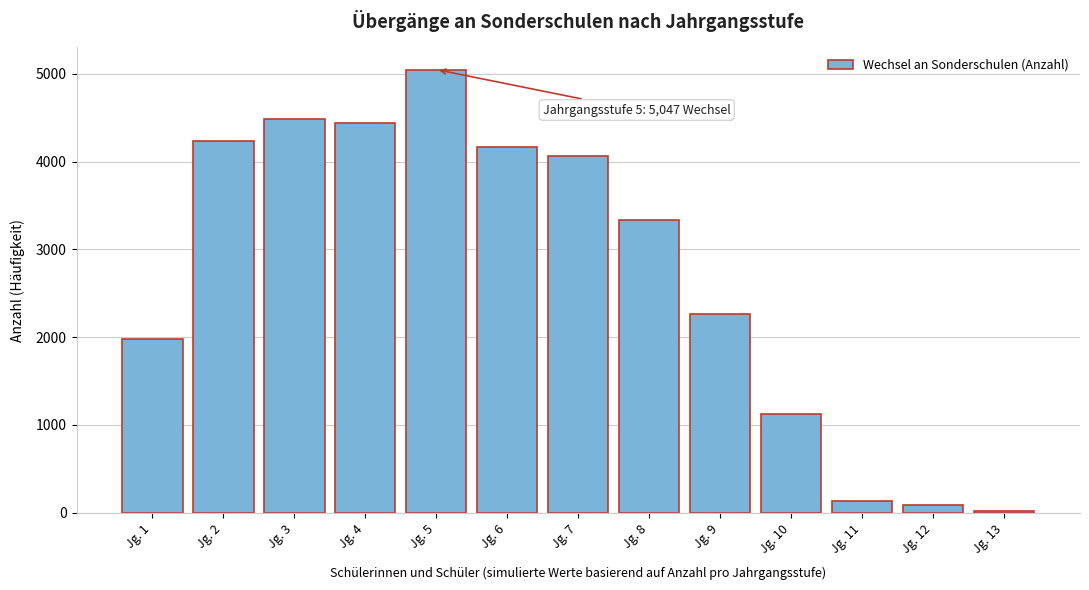

Reading left to right, transcribe all the data shown in this chart.

1975	4231	4482	4438	5047	4166	4059	3336	2263	1124	135	84	22